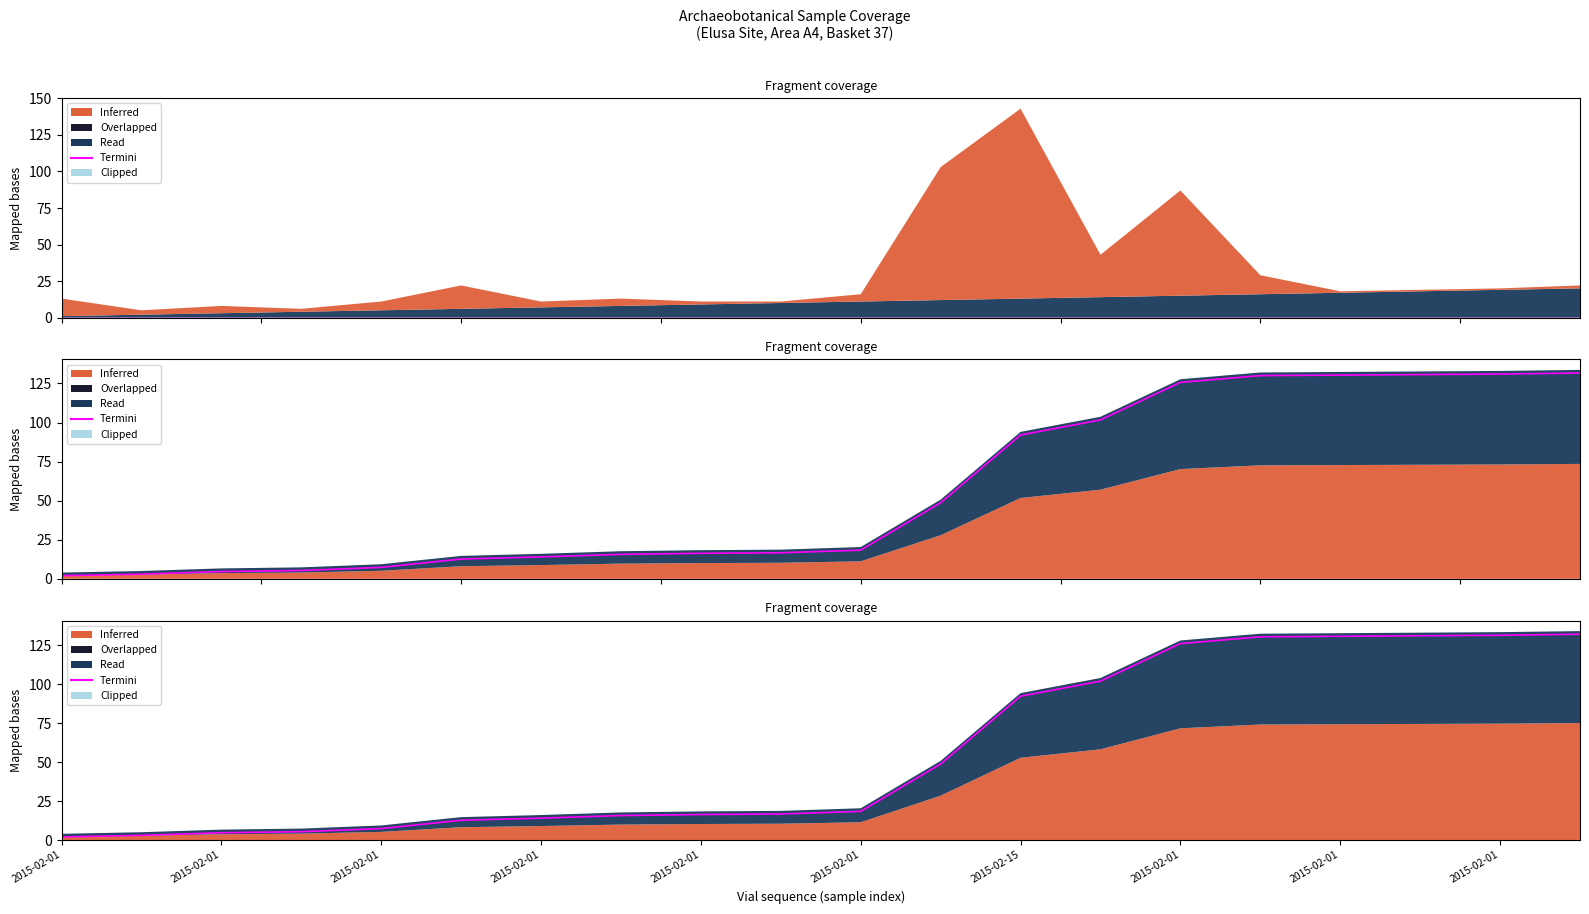

What is the smallest value displayed?

2.0